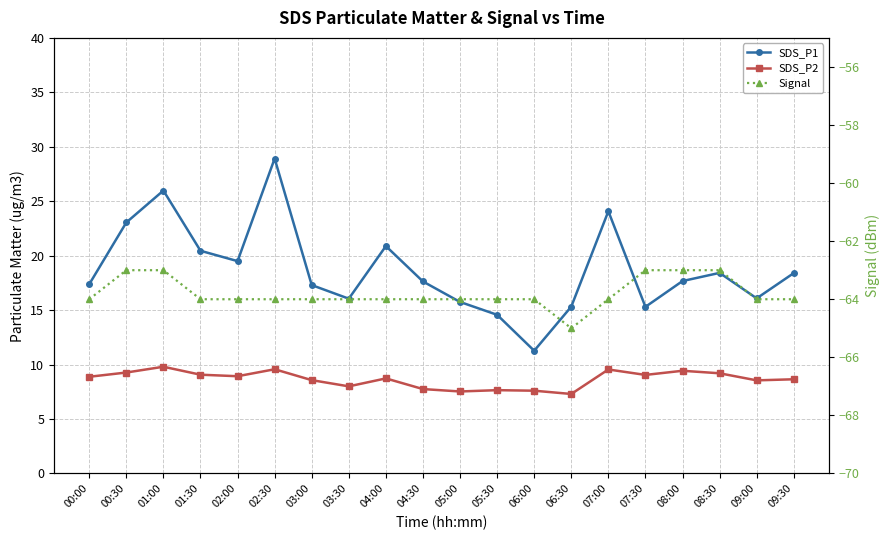

What are all the series names shown in the legend?

SDS_P1, SDS_P2, Signal